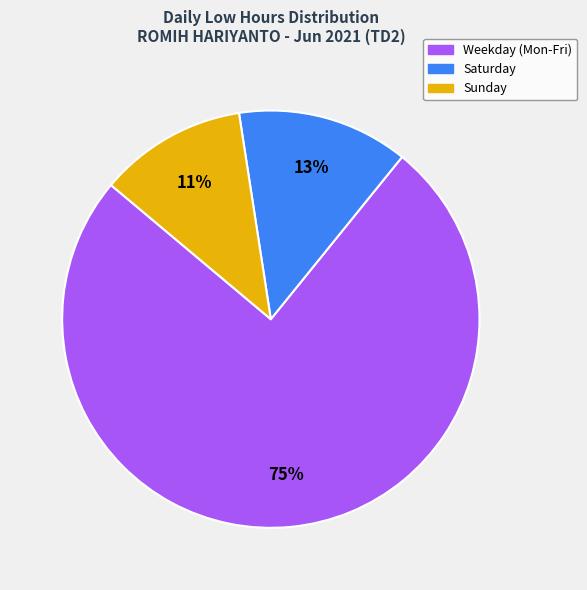

Count the number of slices in the pie.

3